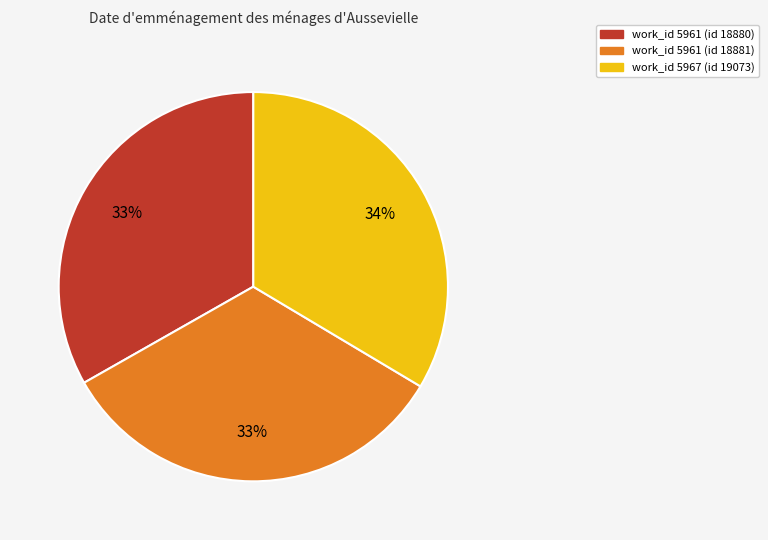

Combined, do work_id 5967 (id 19073) and work_id 5961 (id 18881) account for over 50%?

Yes